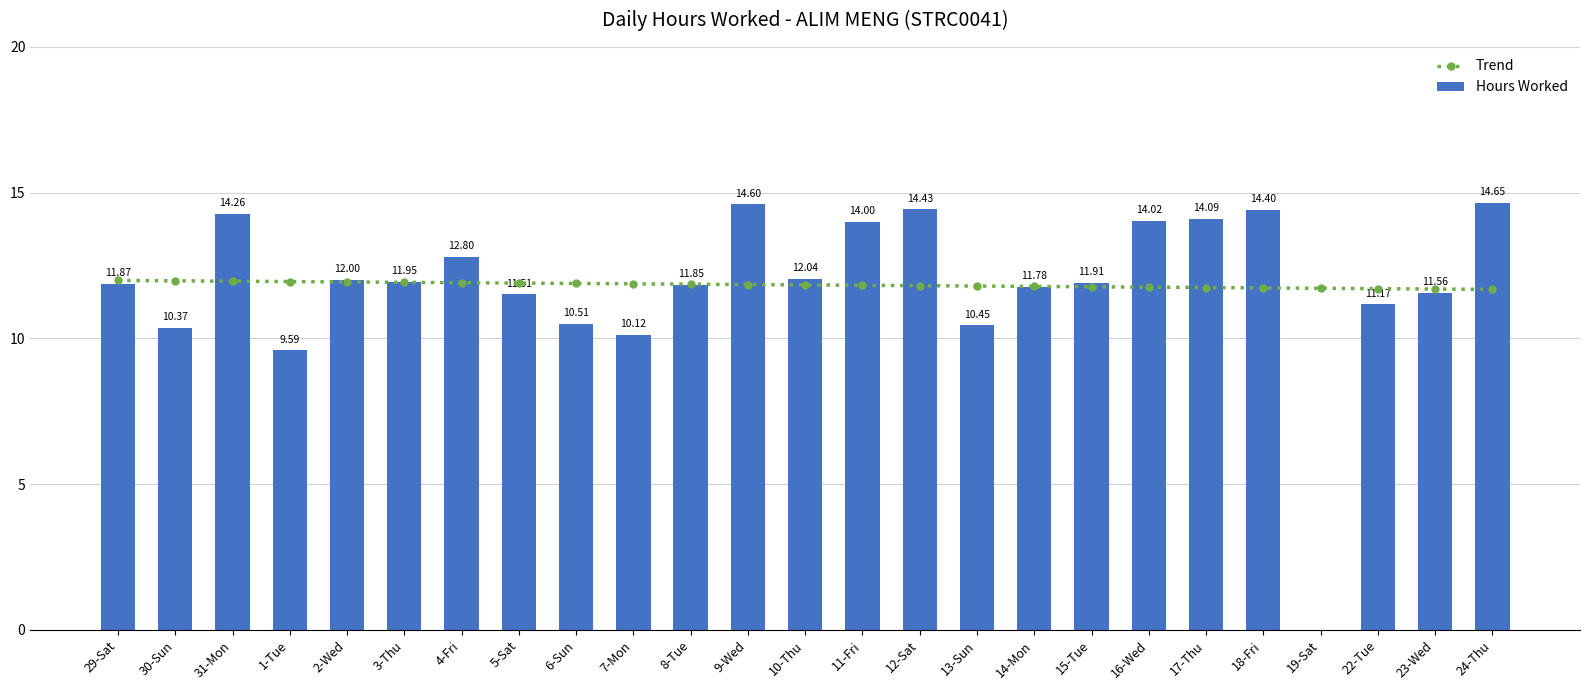

What position from the left is 15-Tue?

18